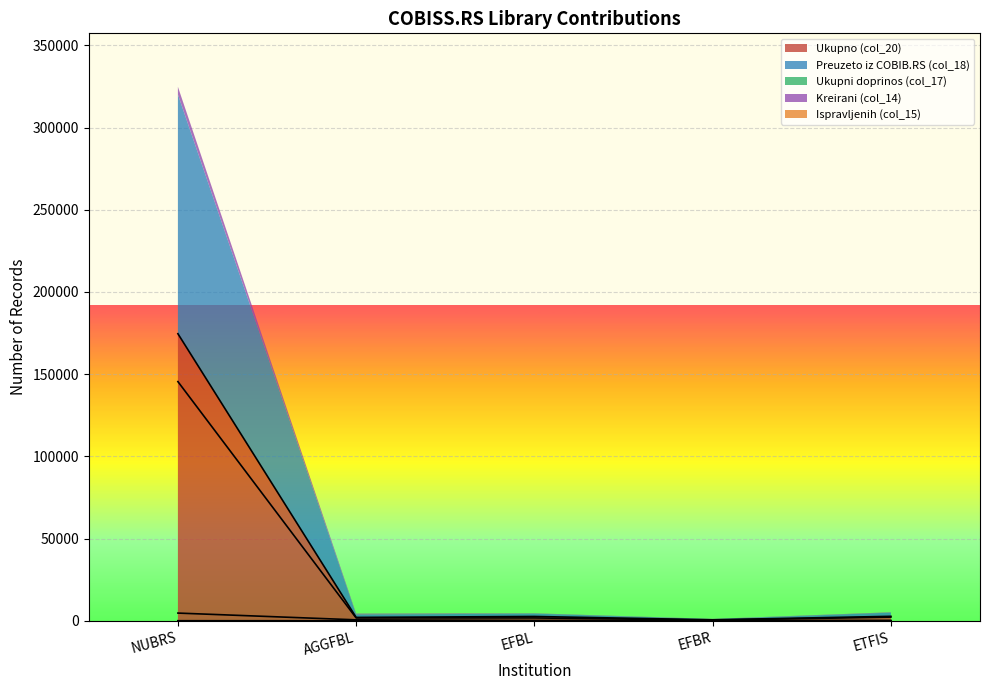

What is the difference between the Ukupno (col_20) values at NUBRS and ETFIS?

171876